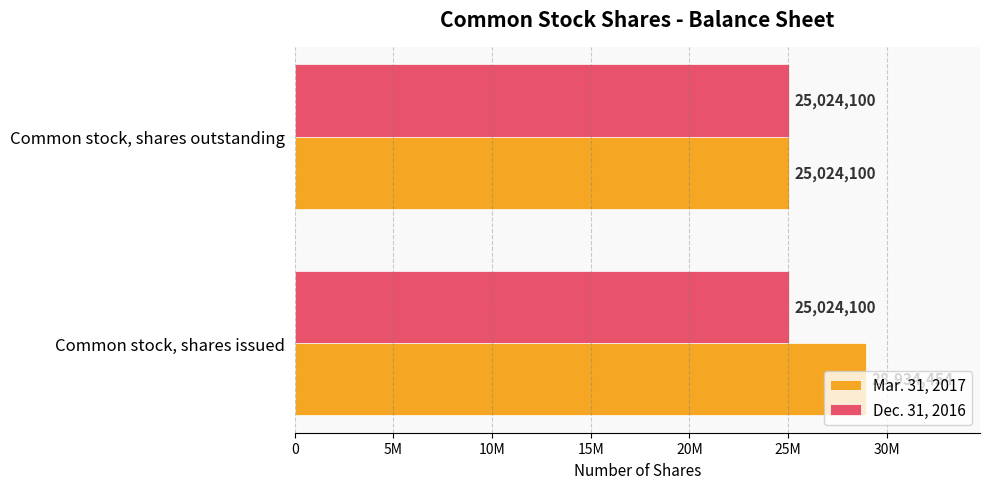

What are all the series names shown in the legend?

Mar. 31, 2017, Dec. 31, 2016